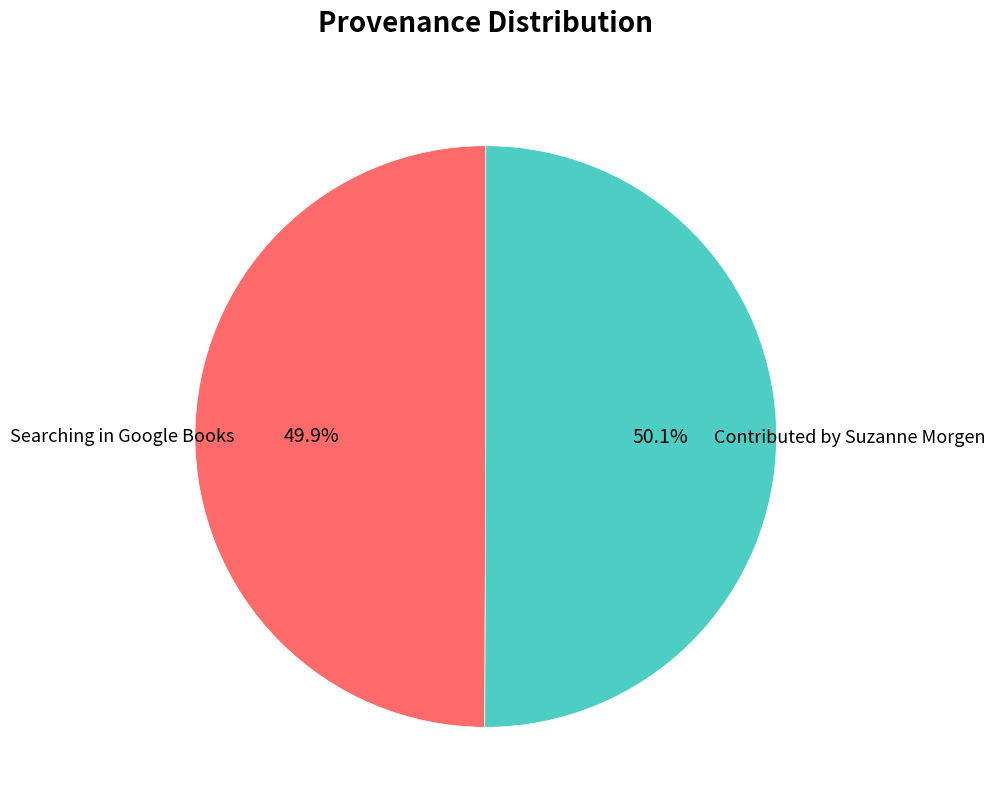

The Contributed by Suzanne Morgen slice represents 64% of the pie. True or false?

False